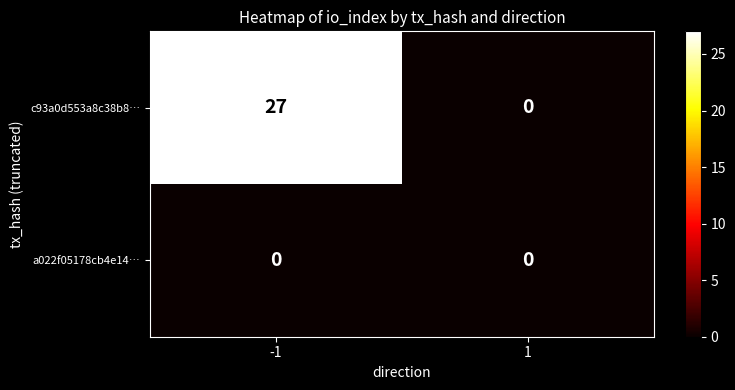

What is the spread (max minus min) of values at -1?

27